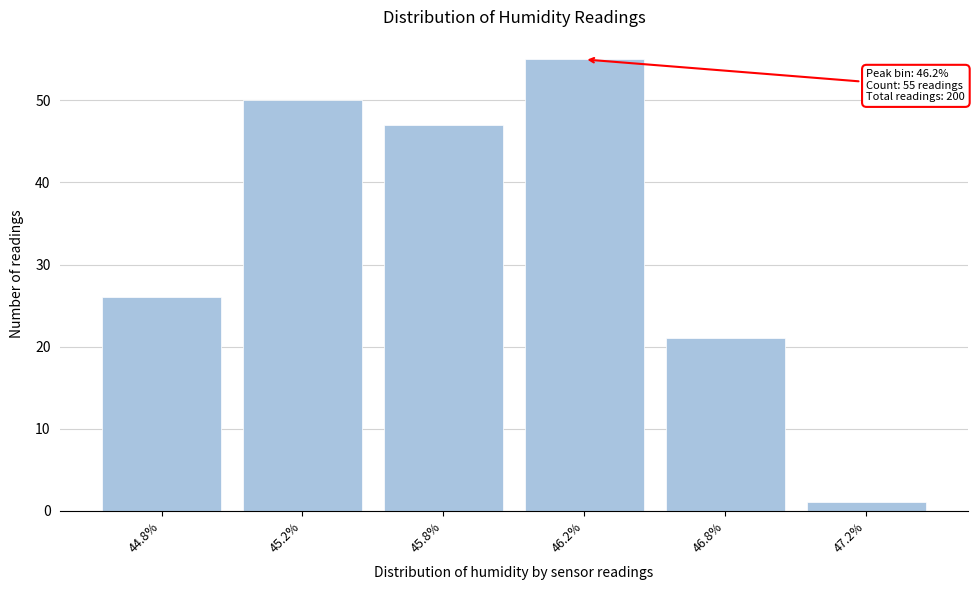

Reading left to right, what are all the values shown in this chart?

44.8%=26	45.2%=50	45.8%=47	46.2%=55	46.8%=21	47.2%=1